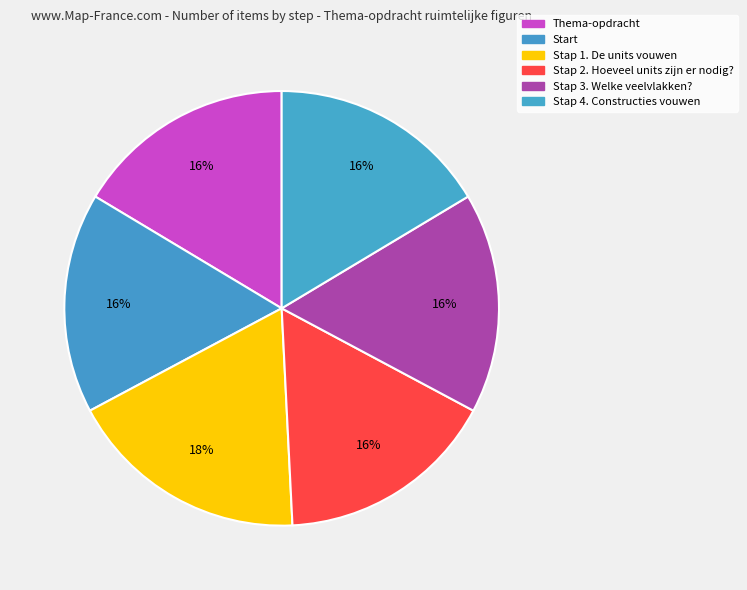

Count the number of slices in the pie.

6